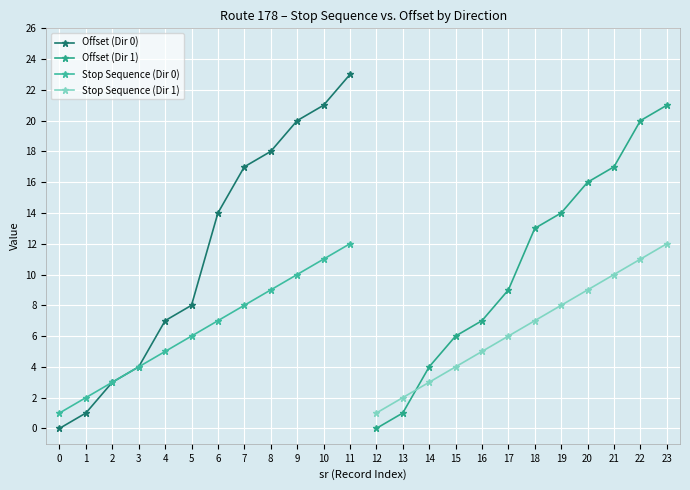

The value of Offset (Dir 0) at 10 is 21. True or false?

True